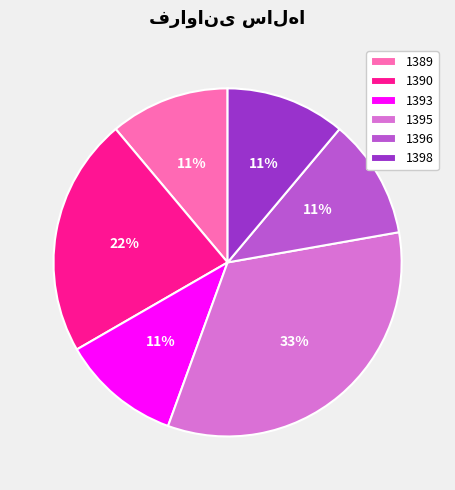

To the nearest percent, what is the combined percentage of 1390 and 1398?

33%